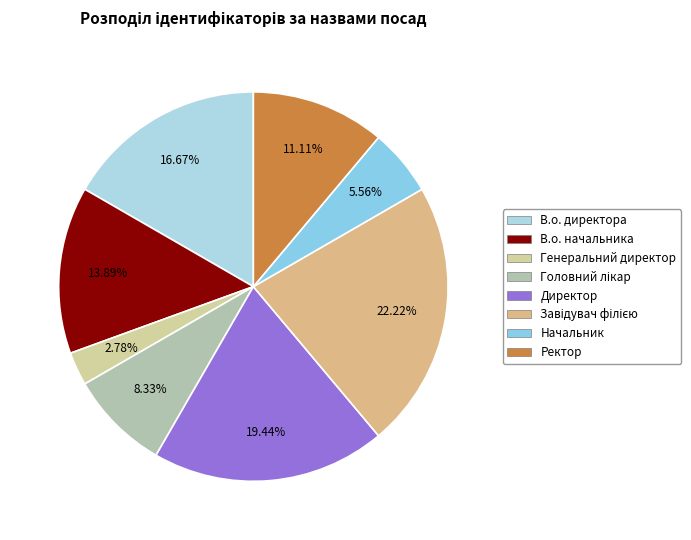

Count the number of slices in the pie.

8